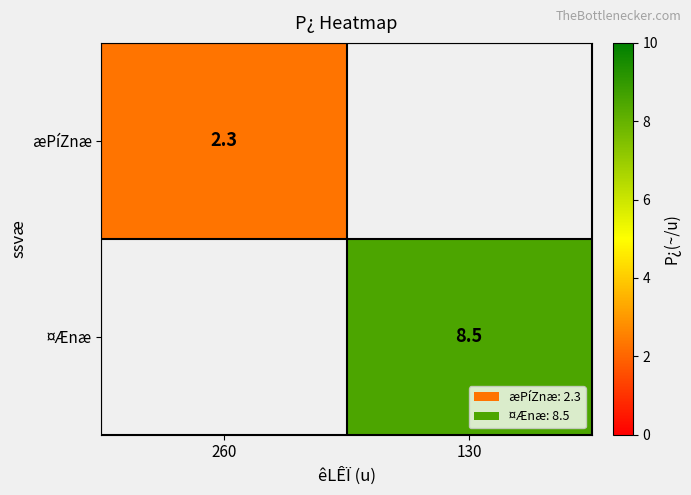

What is the minimum value shown in the chart?

2.3